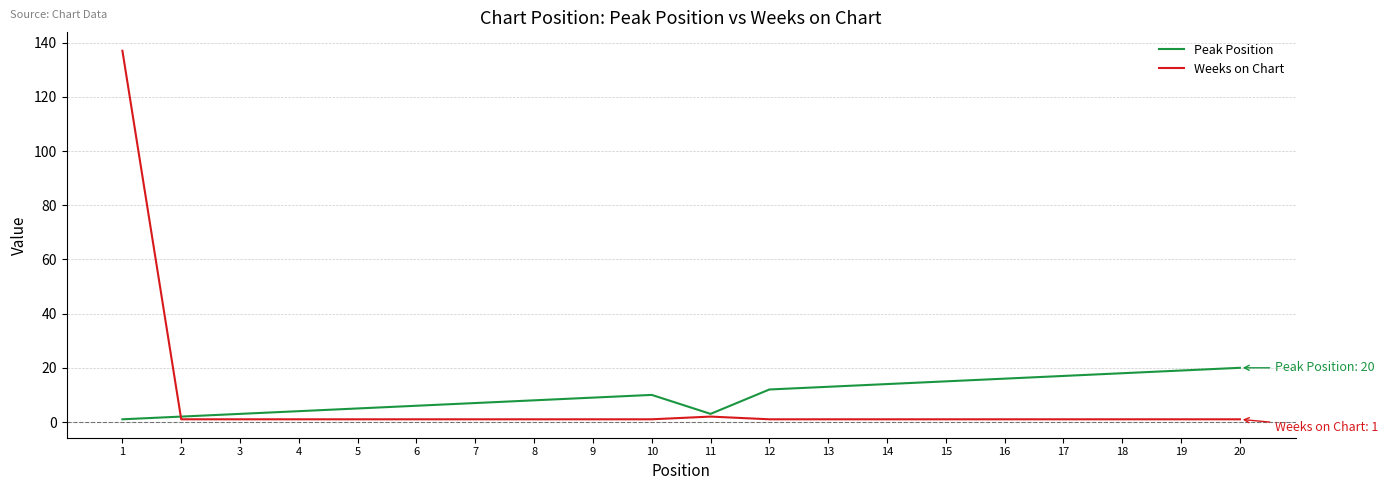

What is the sum of all Peak Position values?

202